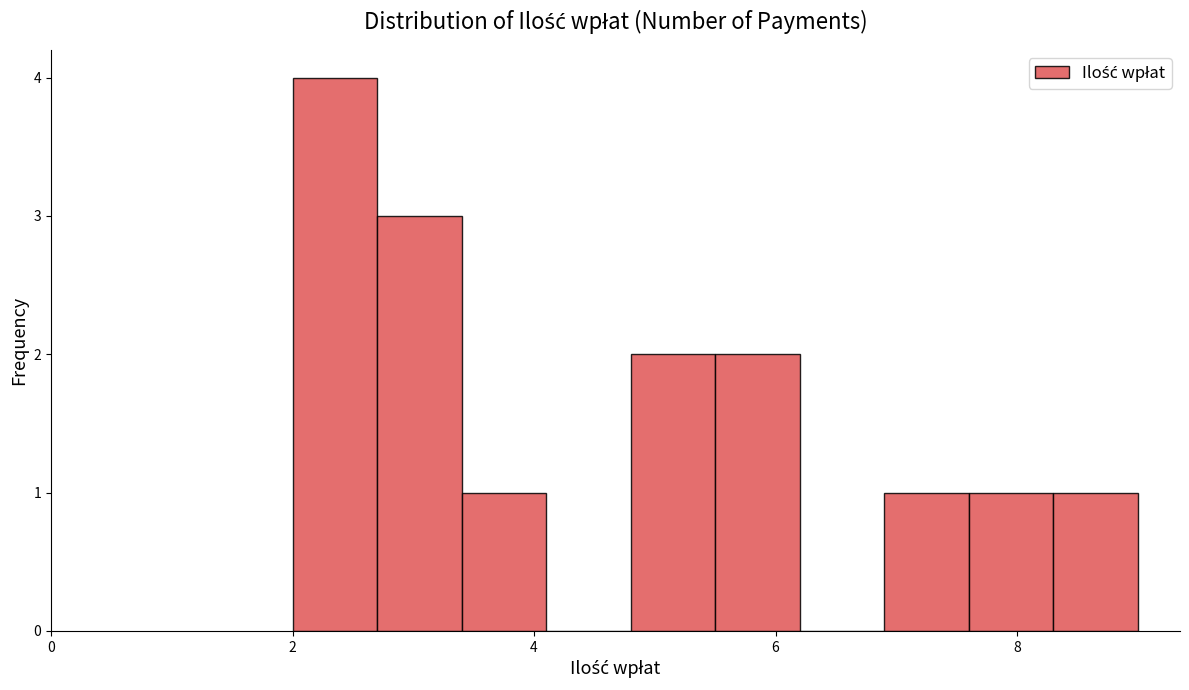

Around what value on the x-axis is the tallest bar? Give the approximate position of its centre, as read against the axis.

2.4